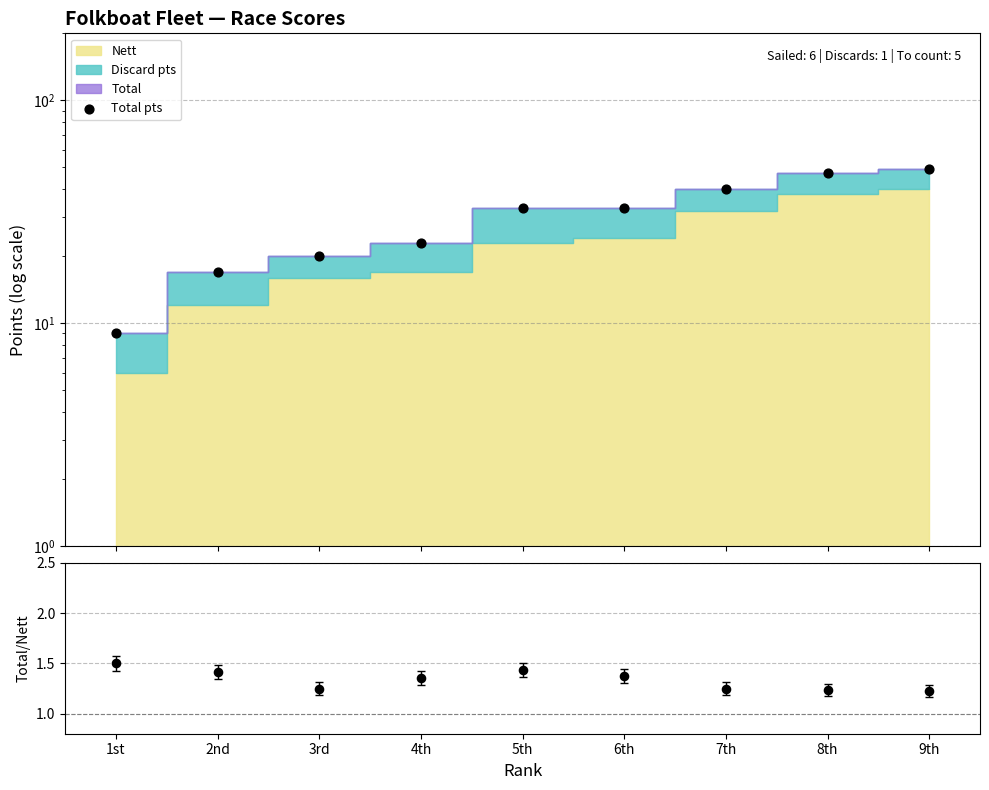

Which series has the widest spread of Y values?

Total pts